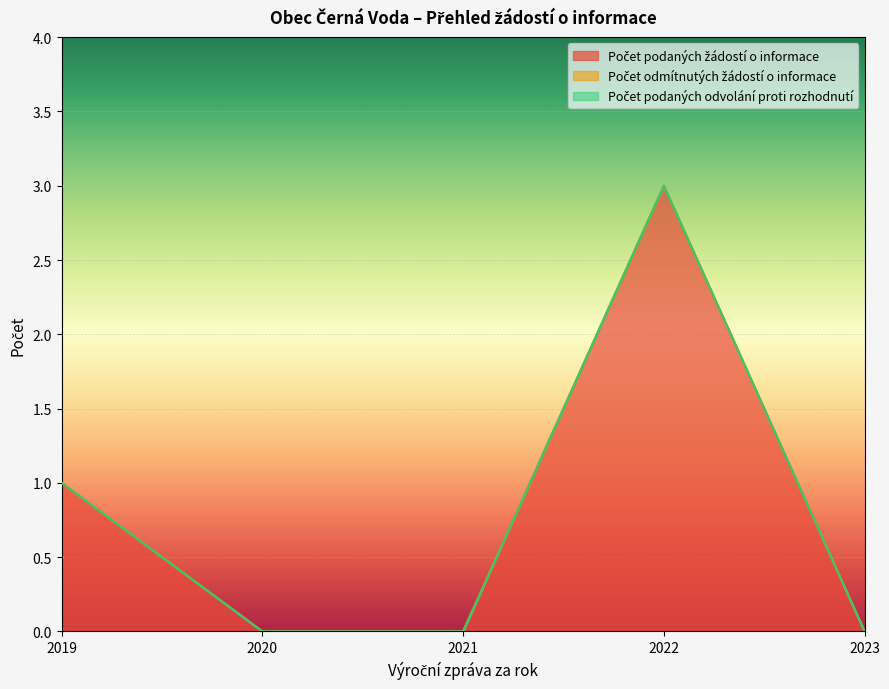

True or false: Počet odmítnutých žádostí o informace and Počet podaných odvolání proti rozhodnutí cross at least once.

False